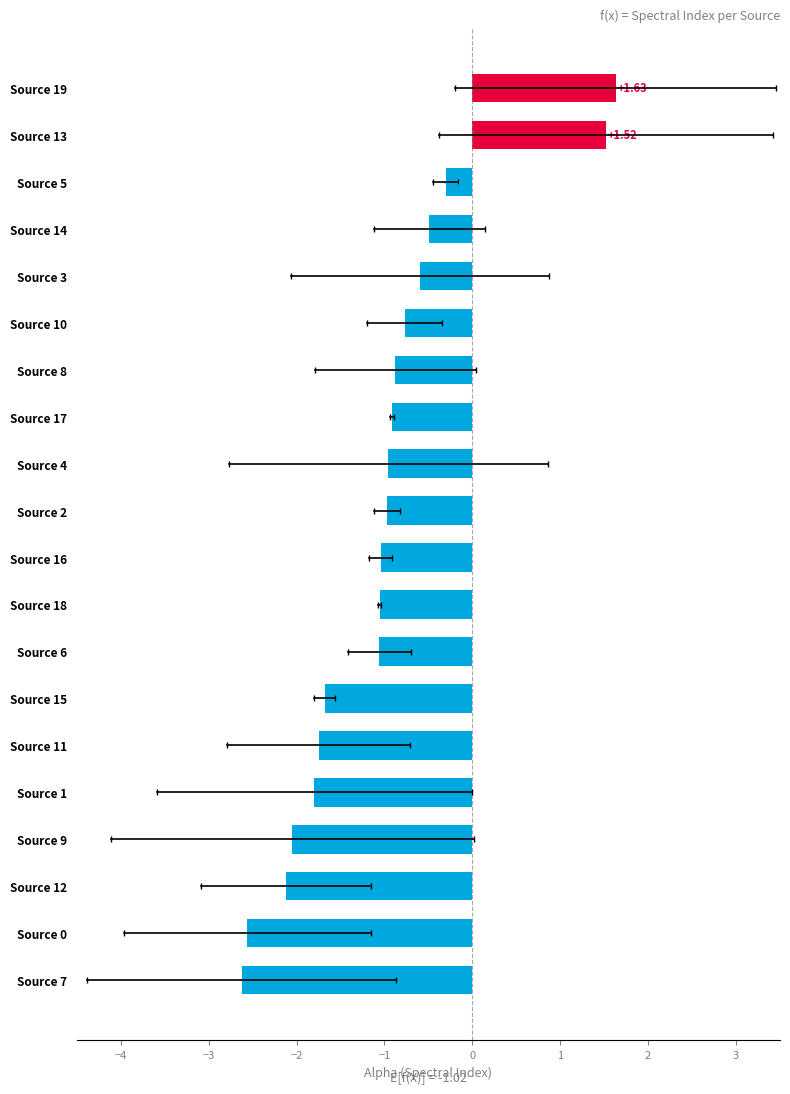

What is the difference between the second highest and second lowest values?

4.1